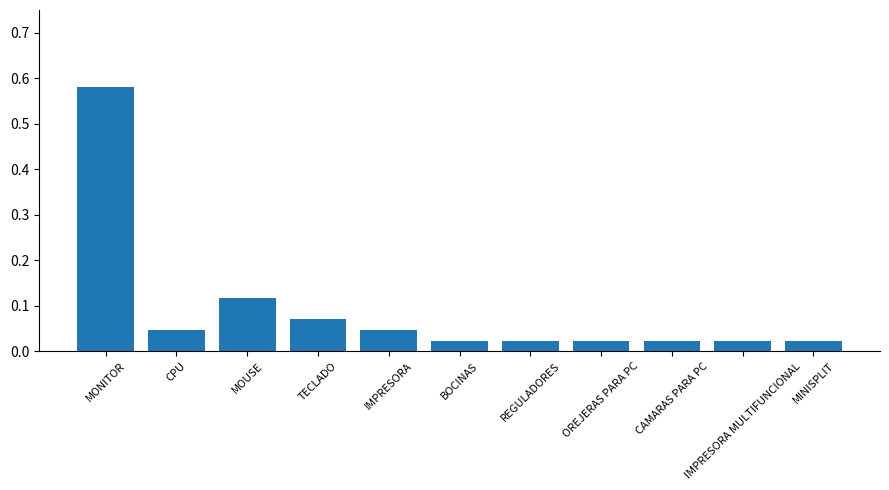

What is the label of the 2nd bar from the right?

IMPRESORA MULTIFUNCIONAL